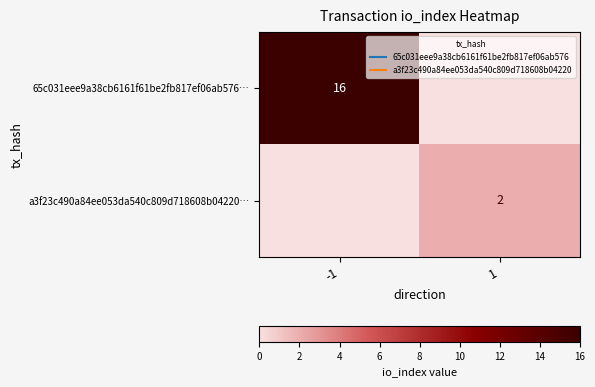

What is the total value across all series at 1?

2